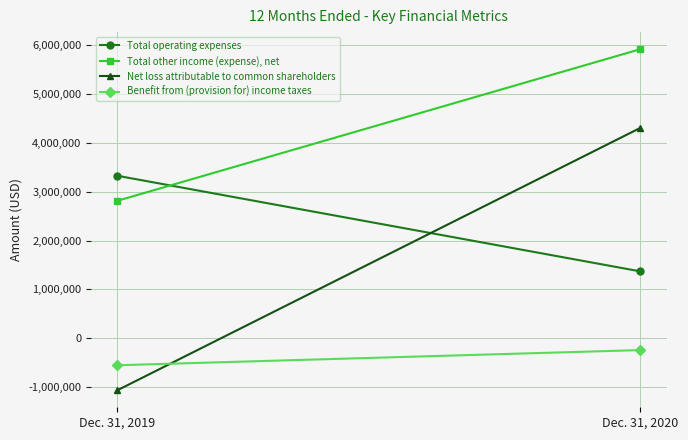

What value does the Benefit from (provision for) income taxes series have at Dec. 31, 2019, to the nearest 50?

-555200